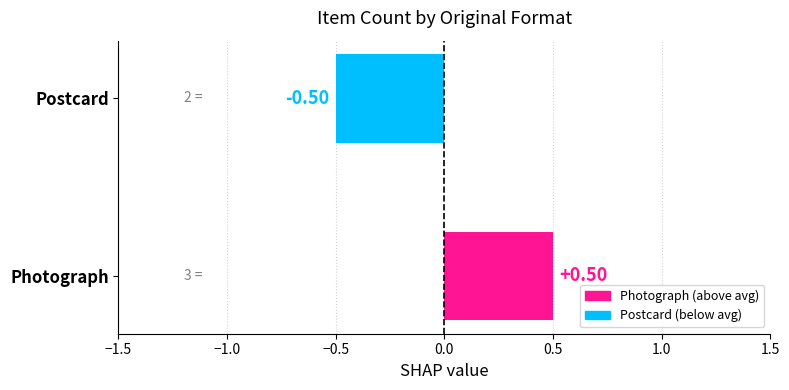

Are the bars horizontal?

Yes